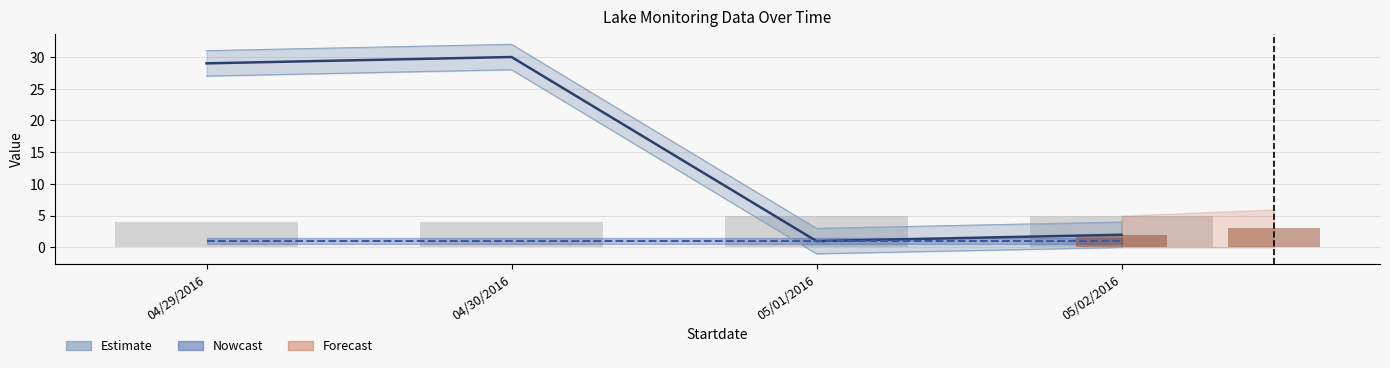

What is the value of the Estimate bar at the 4th from the left?

2